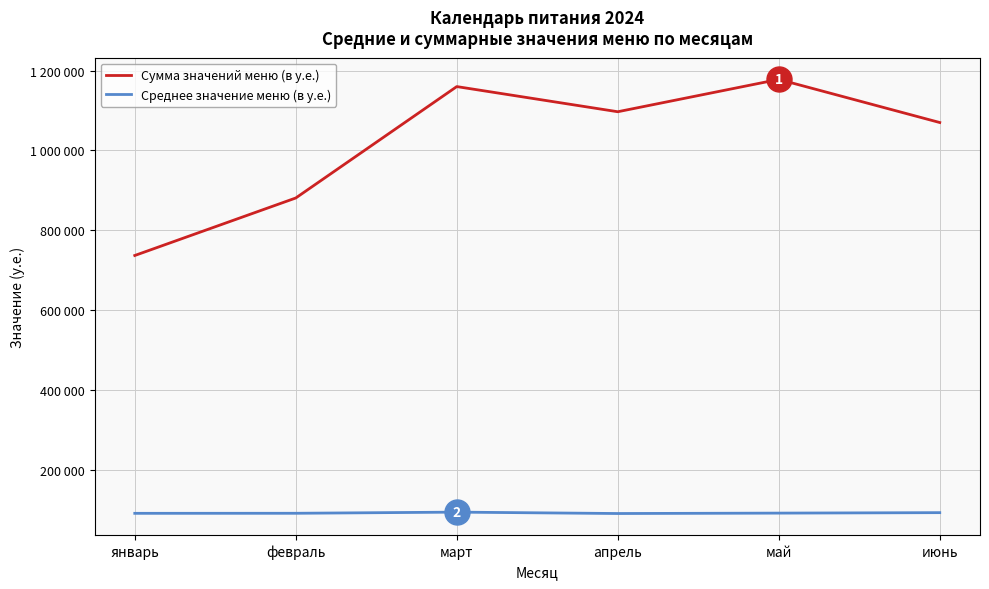

What is the sum of the Среднее значение меню (в у.е.) values at январь and июнь?

184285.7